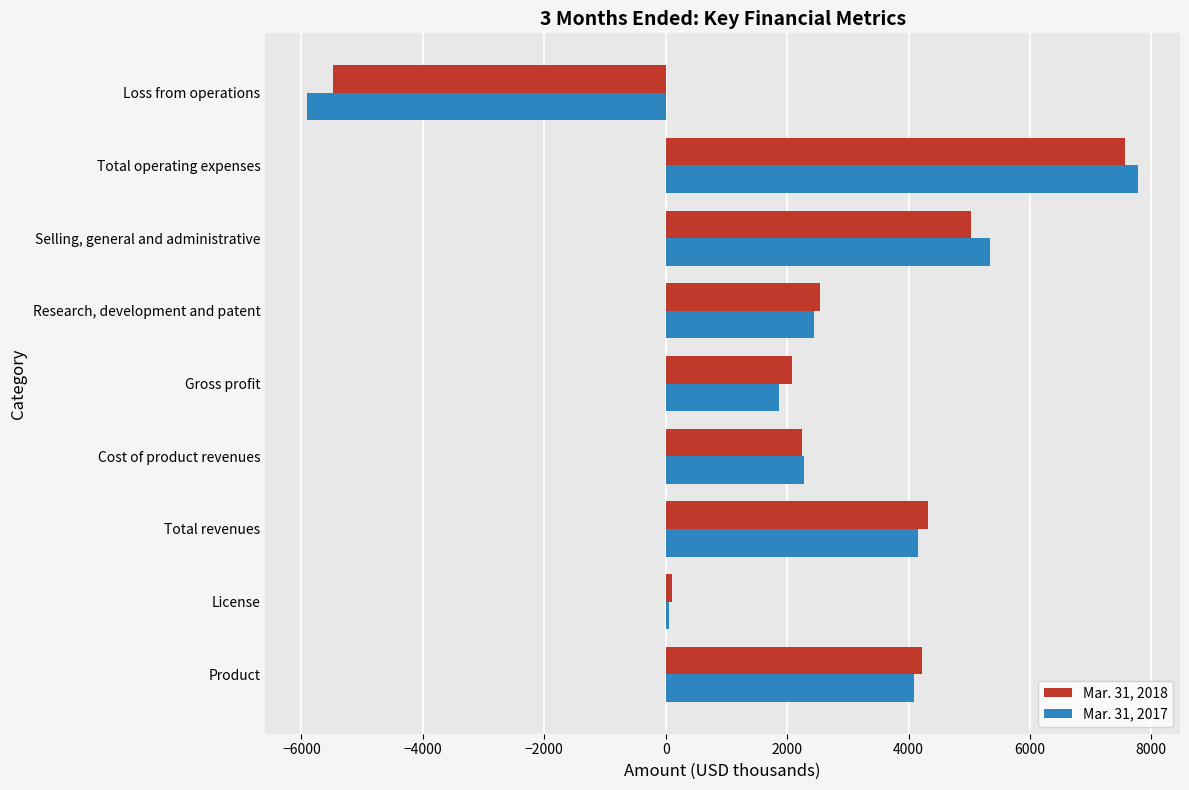

What are all the series names shown in the legend?

Mar. 31, 2018, Mar. 31, 2017